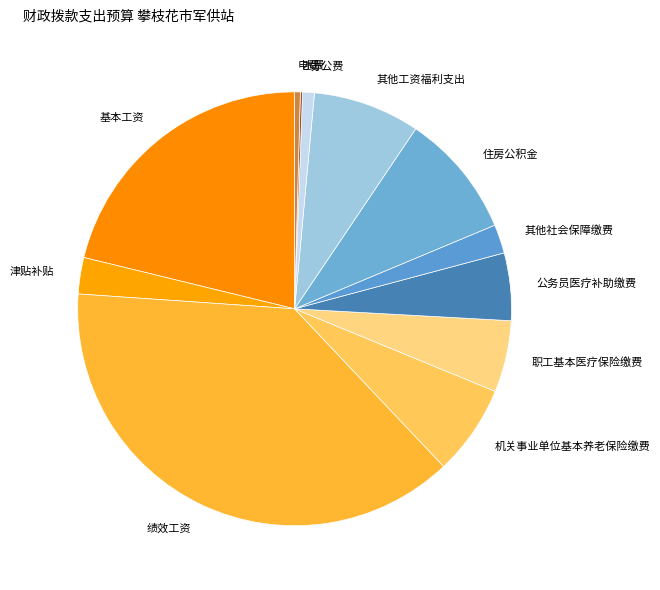

Combined, do 绩效工资 and 电费 account for over 50%?

No